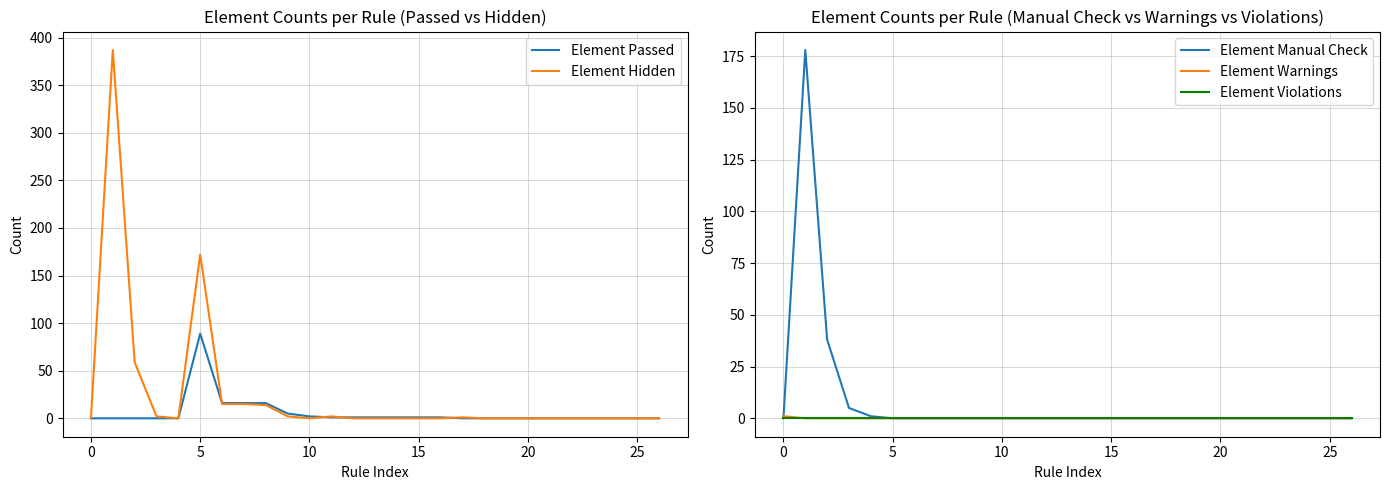

The Element Violations series shows 0 at 20. True or false?

True